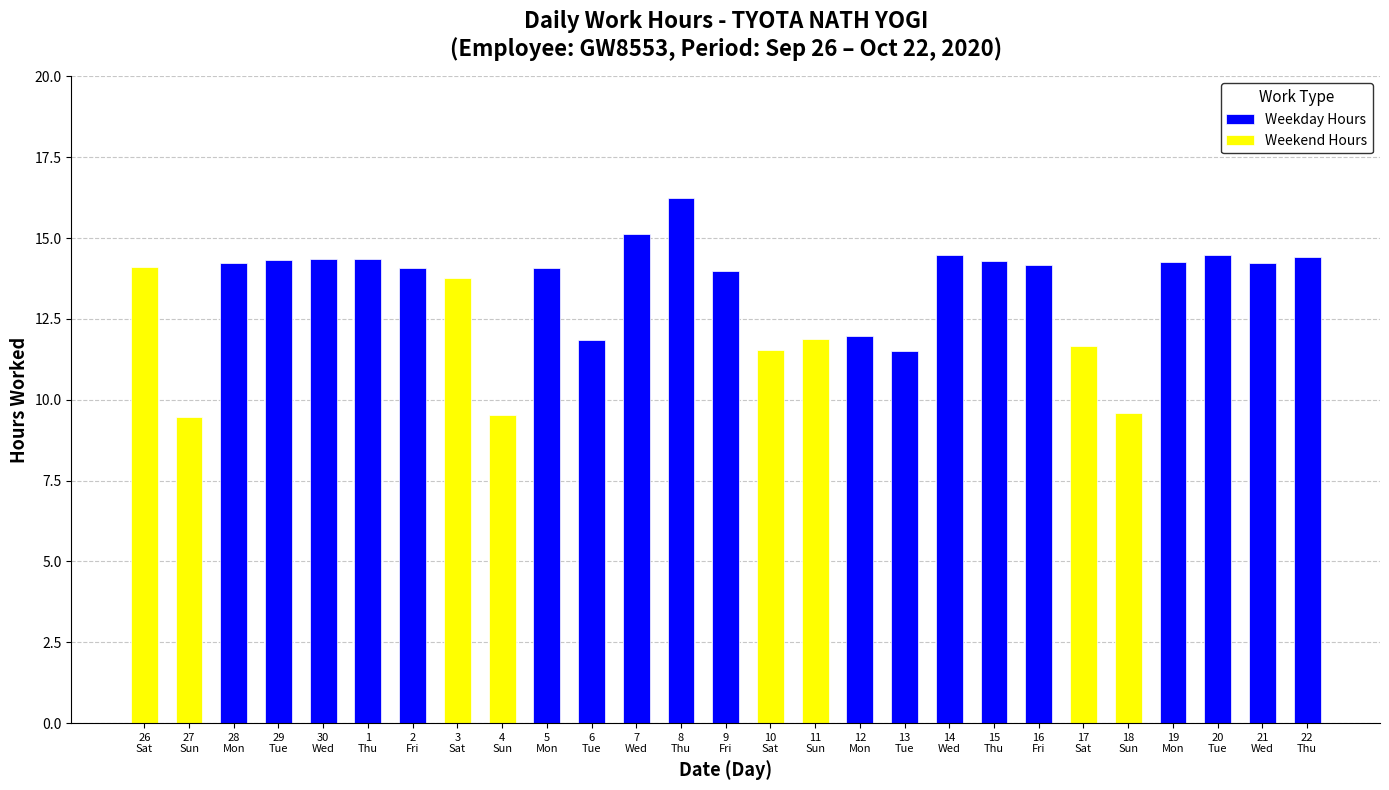

At which category does the chart reach its peak across all series?

8
Thu